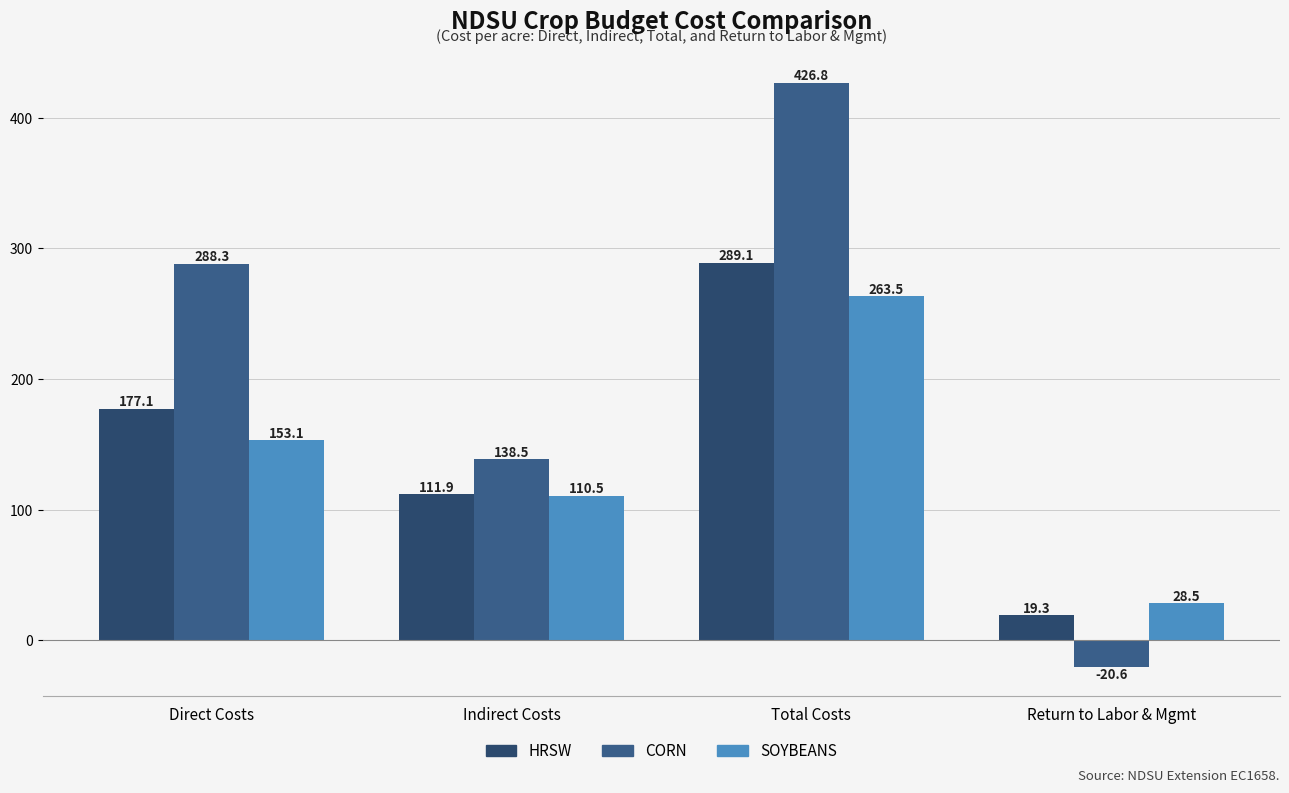

What is the maximum value shown in the chart?

426.8